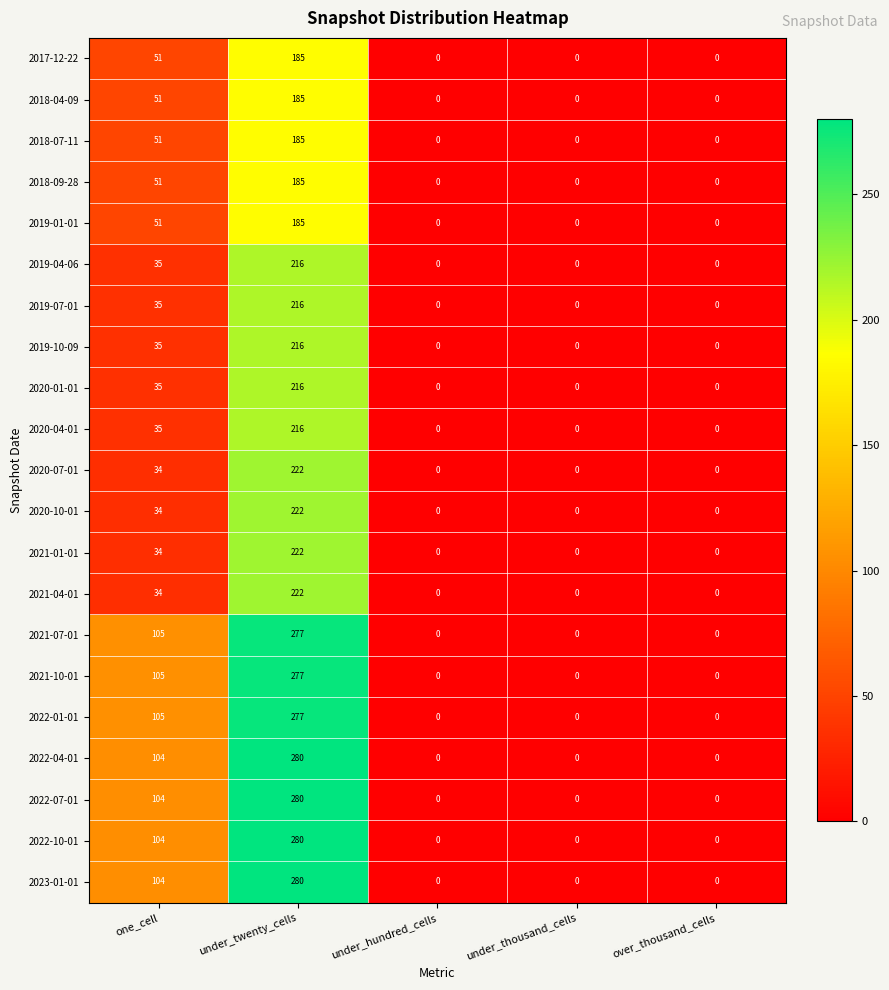

How many series are shown in this chart?

21